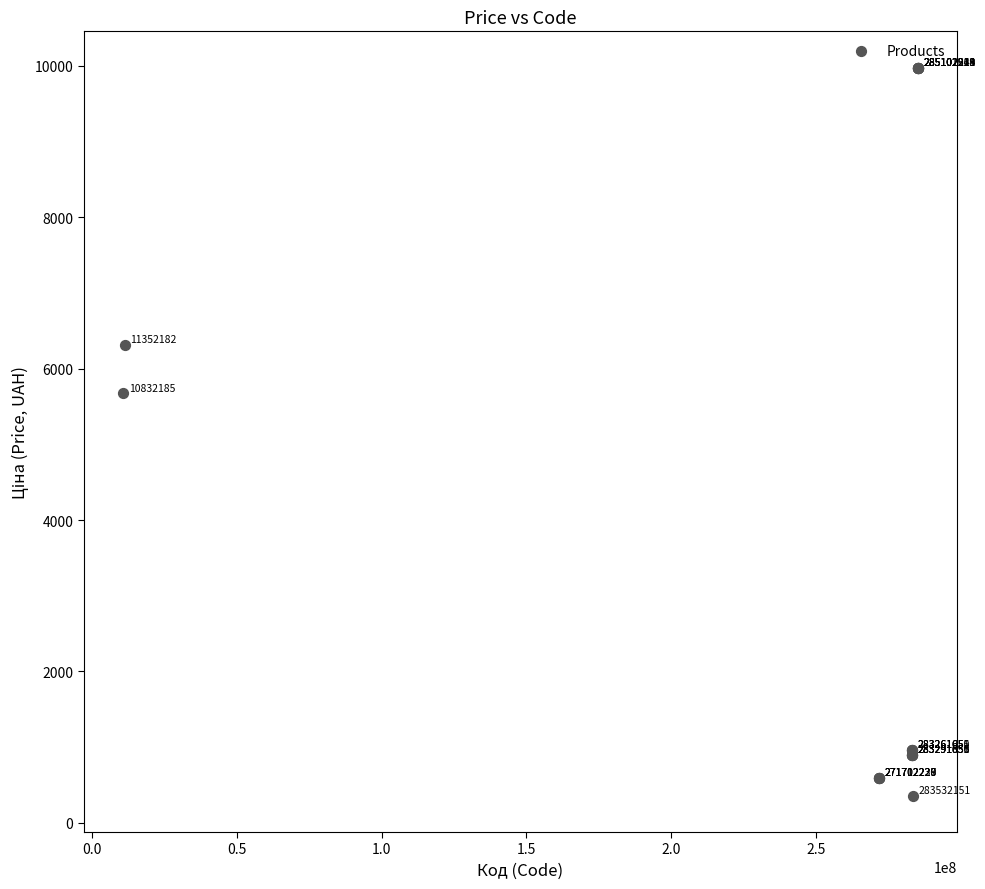

What Y value in the scatter plot is closest to 5167?

5673.8